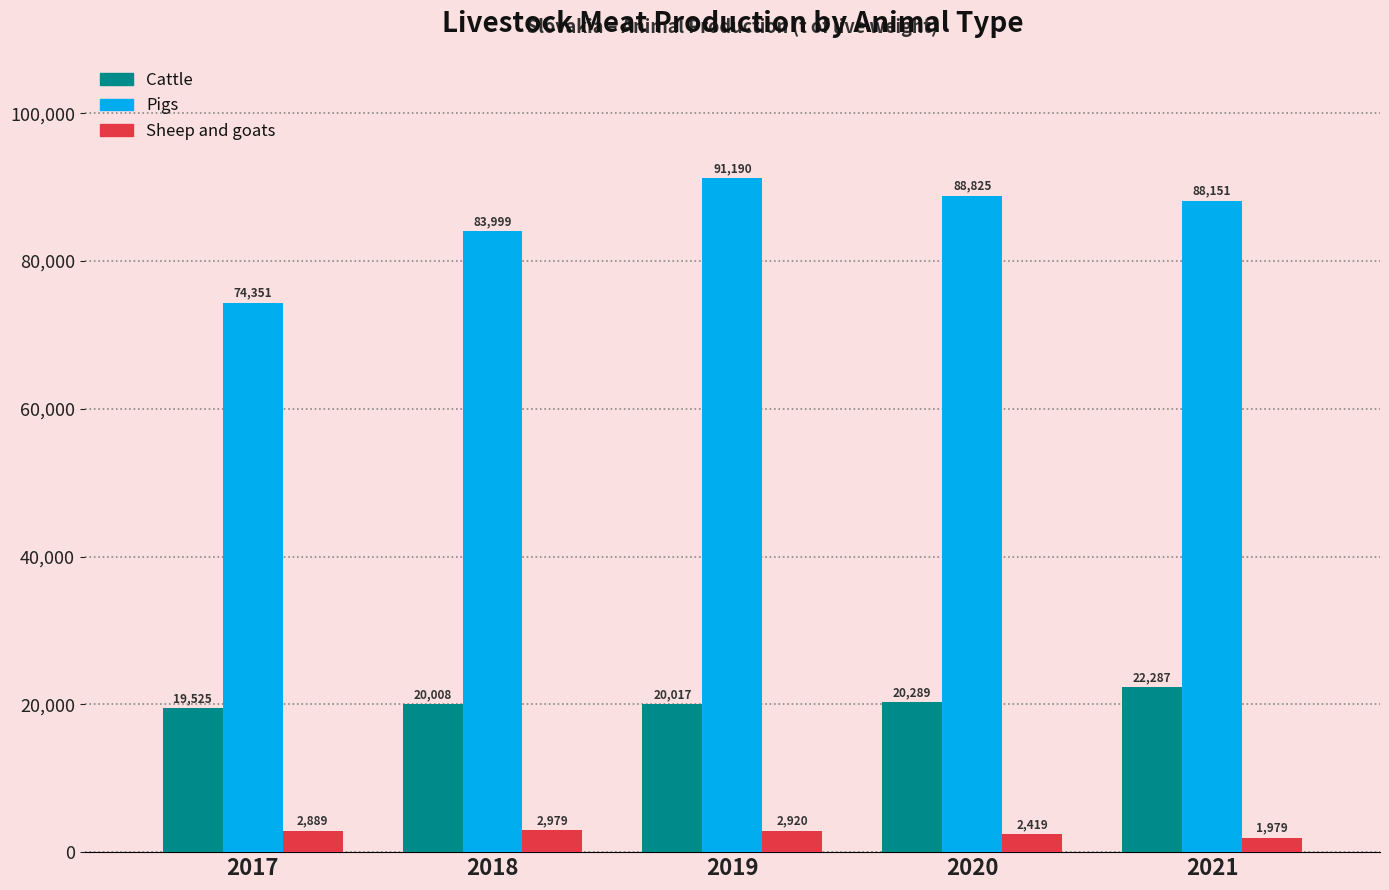

Reading left to right, what are all the values shown in this chart?

Cattle: 2017=19525	2018=20008	2019=20017	2020=20289	2021=22287
Pigs: 2017=74351	2018=83999	2019=91190	2020=88825	2021=88151
Sheep and goats: 2017=2889	2018=2979	2019=2920	2020=2419	2021=1979